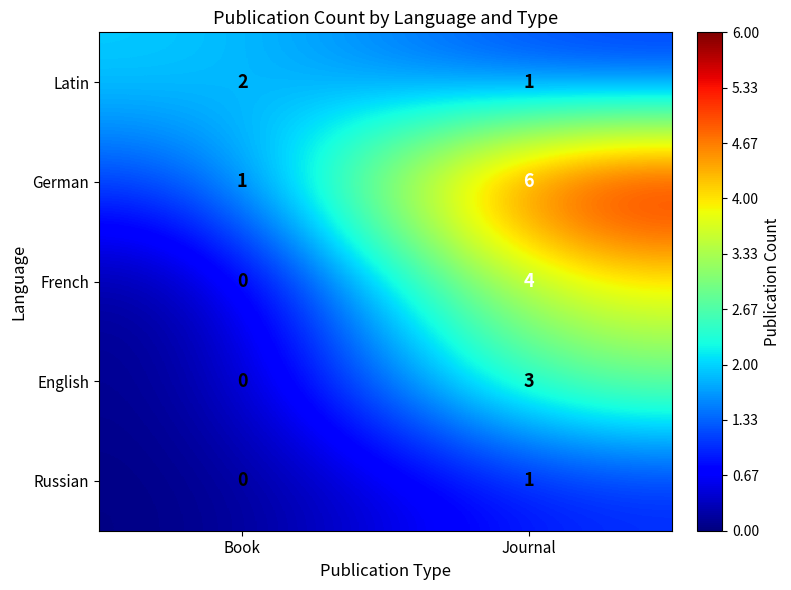

Reading right to left, extract all data points from this chart.

Latin: Journal=1	Book=2
German: Journal=6	Book=1
French: Journal=4	Book=0
English: Journal=3	Book=0
Russian: Journal=1	Book=0